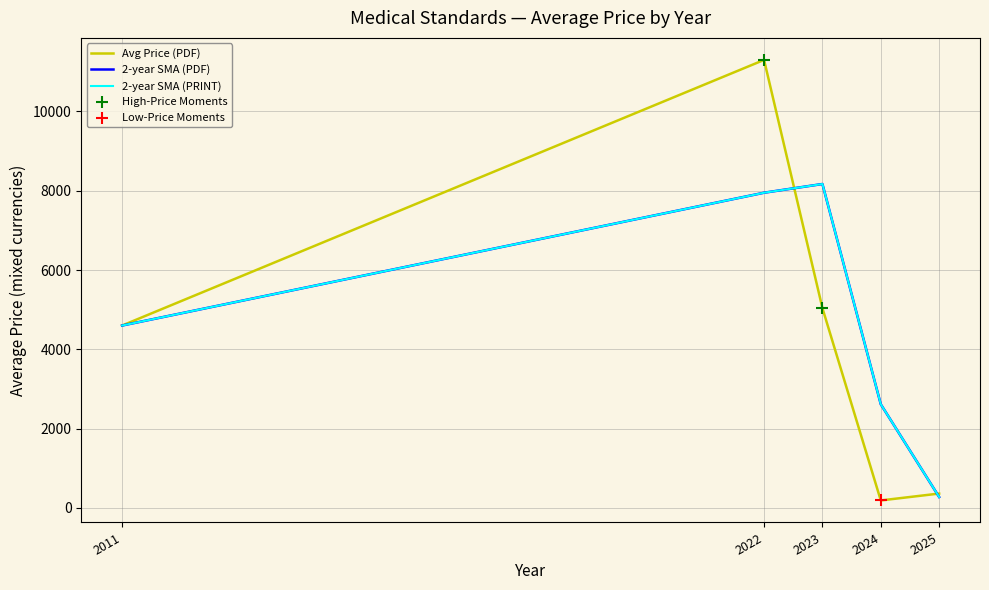

Does the chart have visible grid lines?

Yes